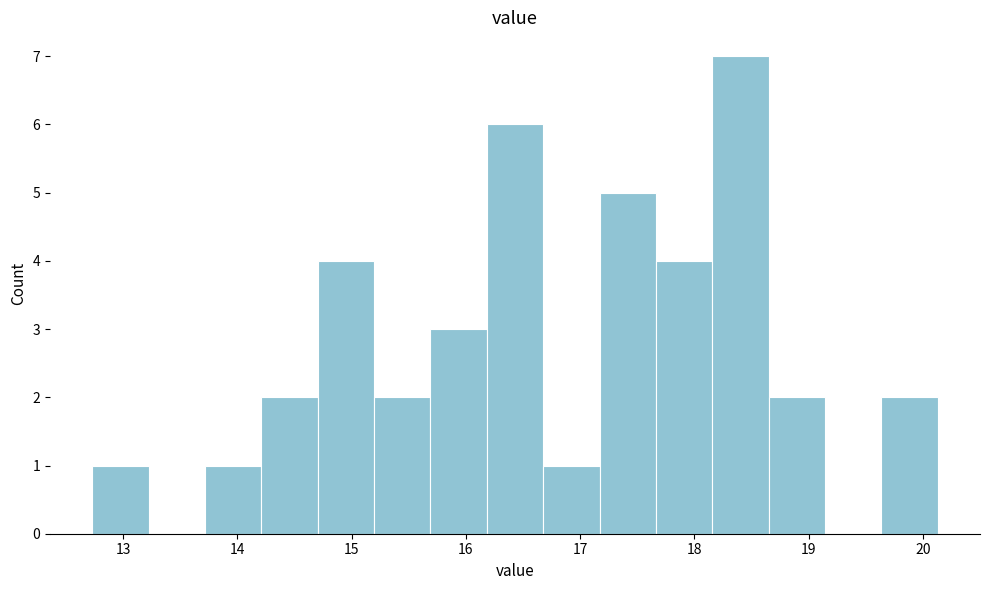

Reading left to right, list every bar in this chart as the range it spans on the x-axis followed by its height. Neither the bar edges nor the heights are printed on the chart, so give them approximately, as read against the axes.

12.7 to 13.2: 1
13.2 to 13.7: 0
13.7 to 14.2: 1
14.2 to 14.7: 2
14.7 to 15.2: 4
15.2 to 15.7: 2
15.7 to 16.2: 3
16.2 to 16.7: 6
16.7 to 17.2: 1
17.2 to 17.7: 5
17.7 to 18.2: 4
18.2 to 18.7: 7
18.7 to 19.1: 2
19.1 to 19.6: 0
19.6 to 20.1: 2